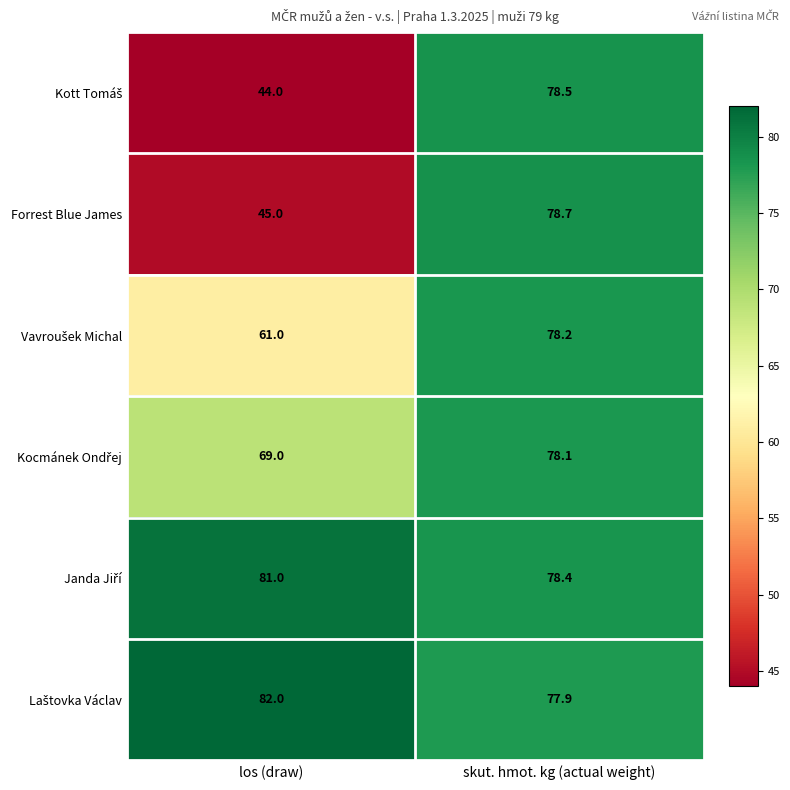

At which category is the sum across all series the highest?

skut. hmot. kg (actual weight)